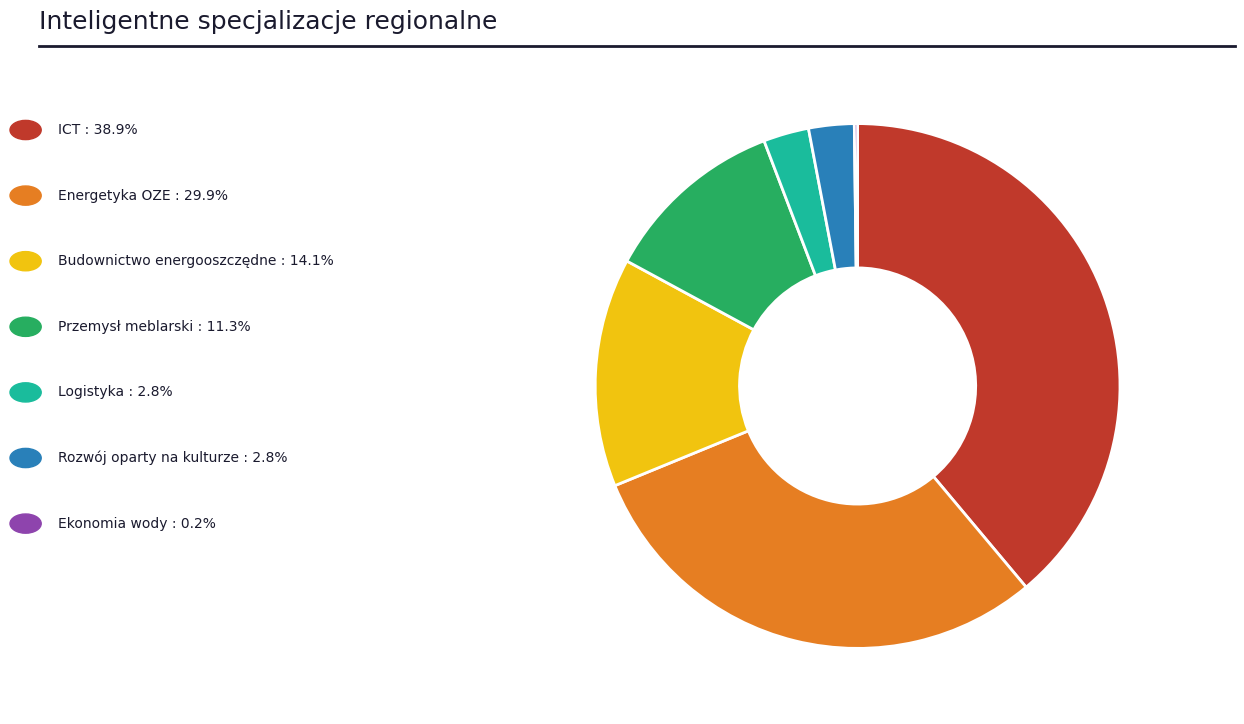

Does any single category account for the majority?

No